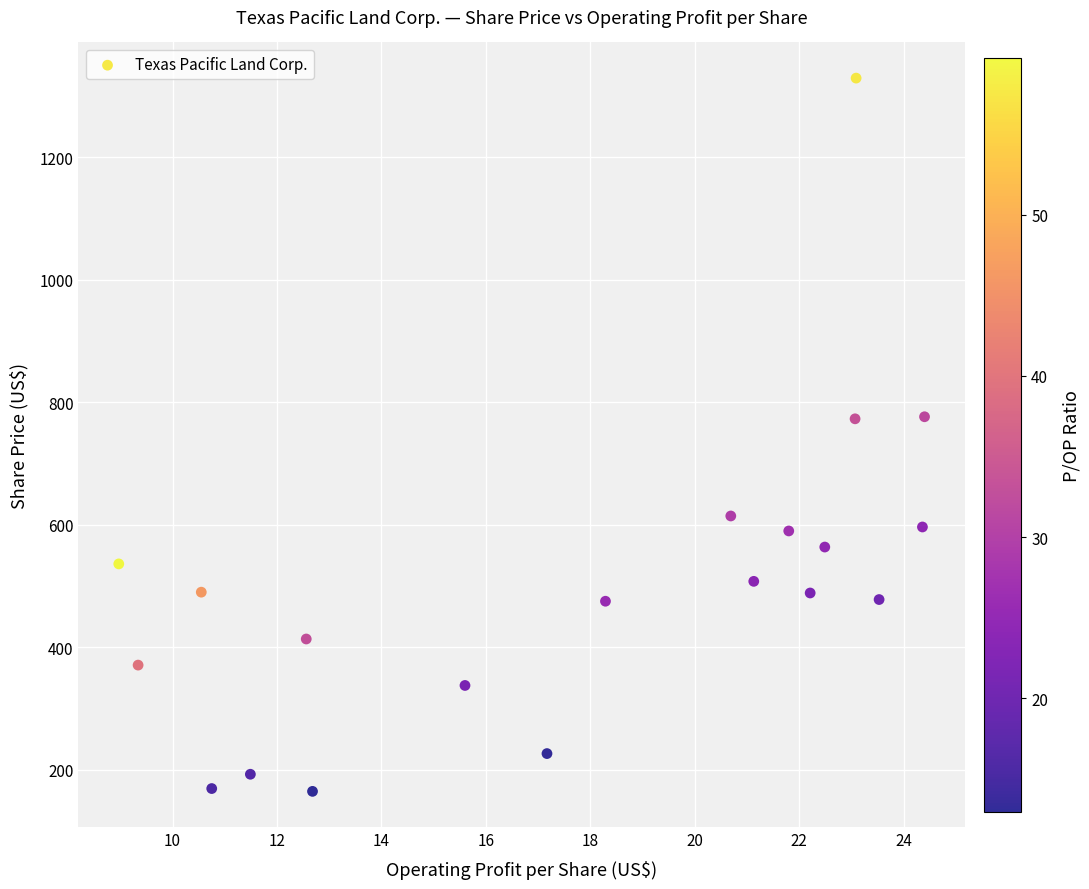

What is the range of Y values (max minus min)?

1165.3